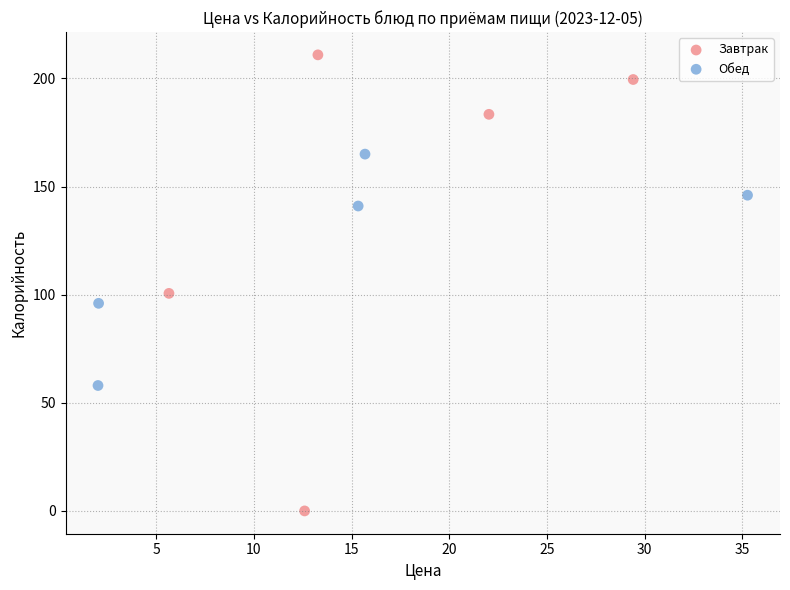

What are all the series names shown in the legend?

Завтрак, Обед